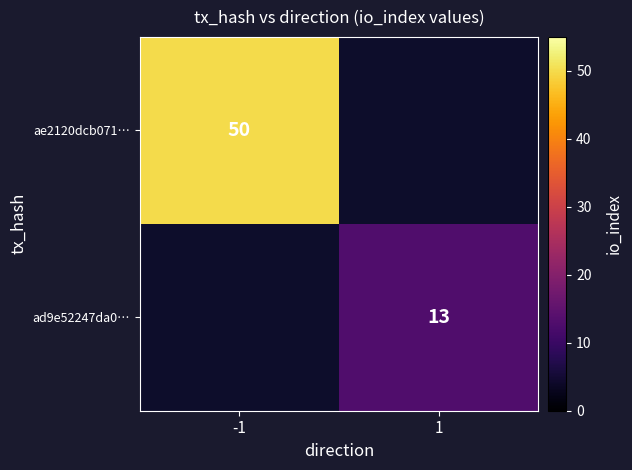

The ae2120dcb071… series shows 20 at -1. True or false?

False